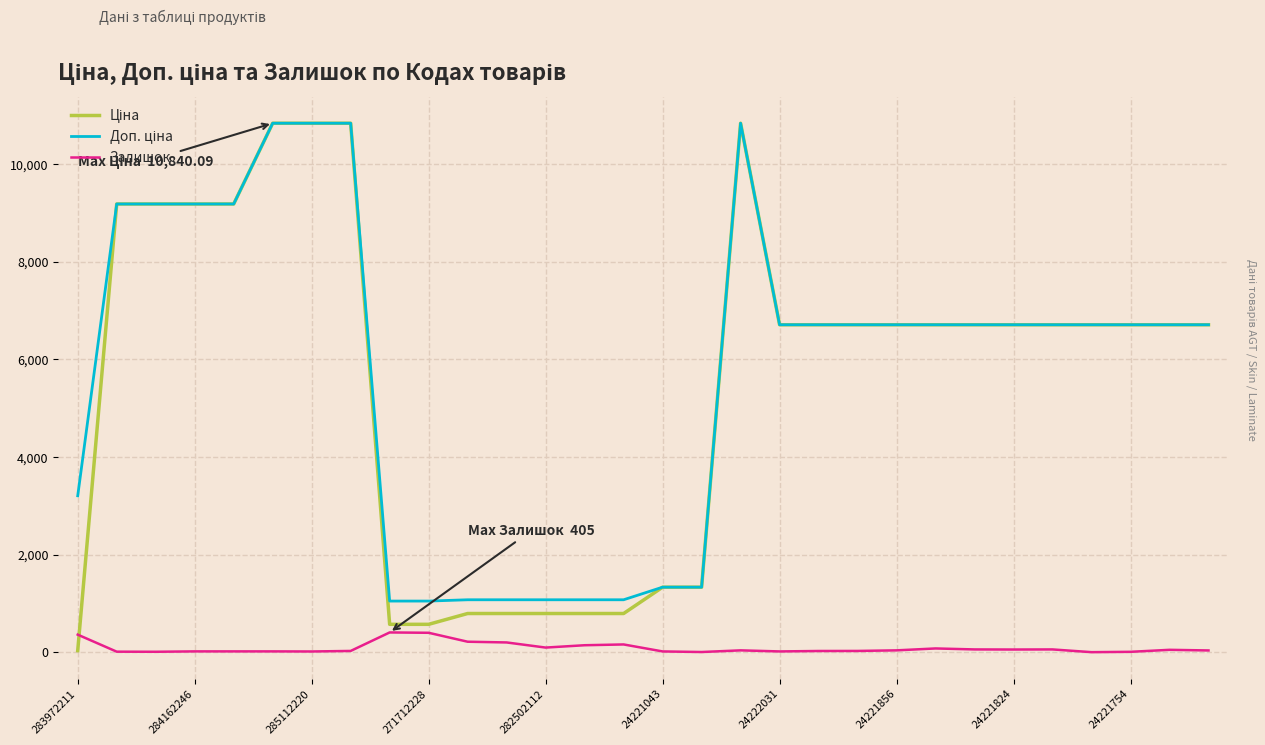

What is the maximum value shown in the chart?

10840.1